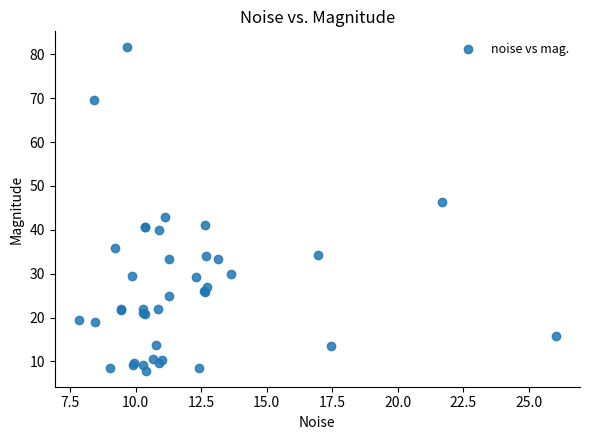

What Y value in the scatter plot is closest to 44?

42.9